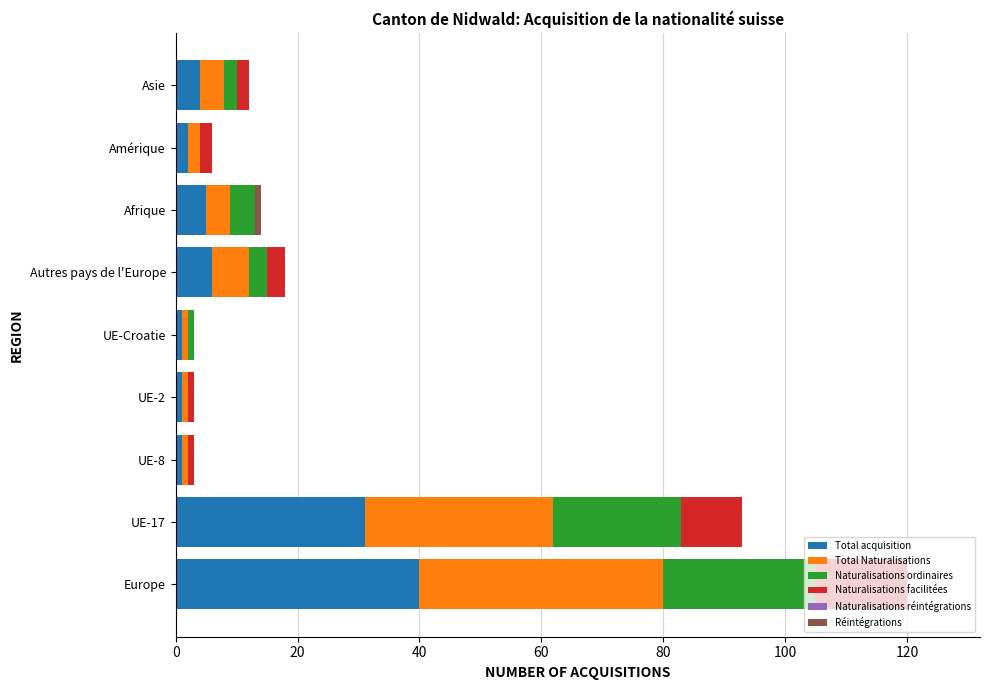

Which category has the highest value in the Total acquisition series?

Europe